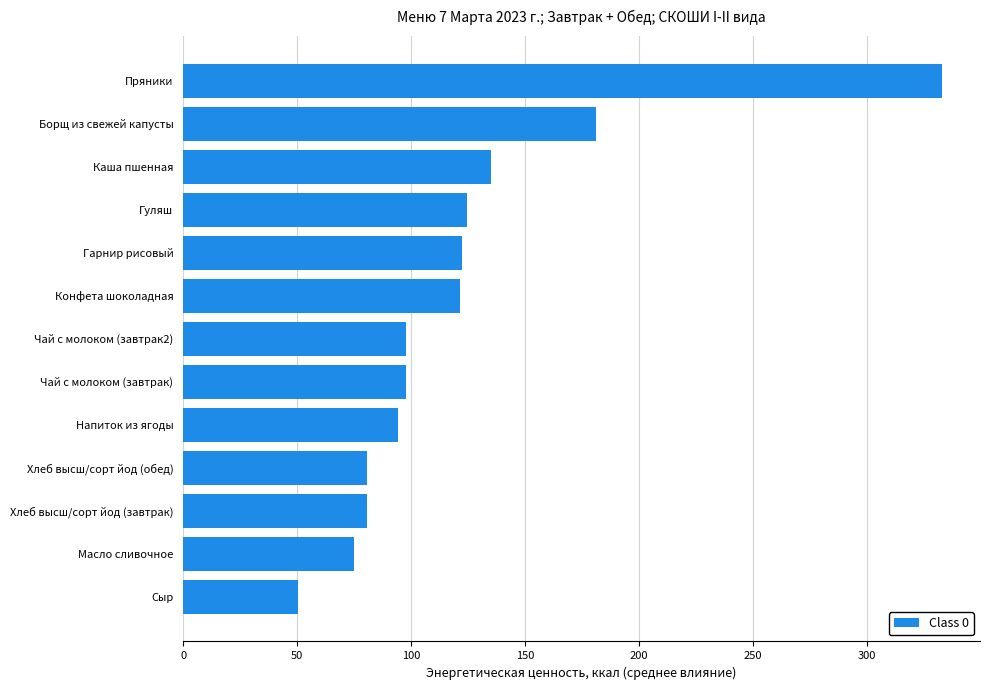

What is the difference between the maximum and second lowest values?

258.0